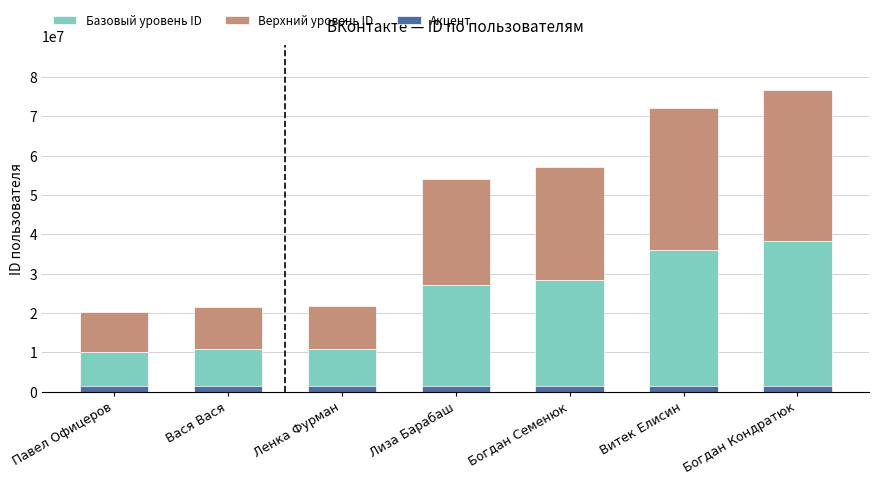

At which label does Акцент reach its peak?

Павел Офицеров